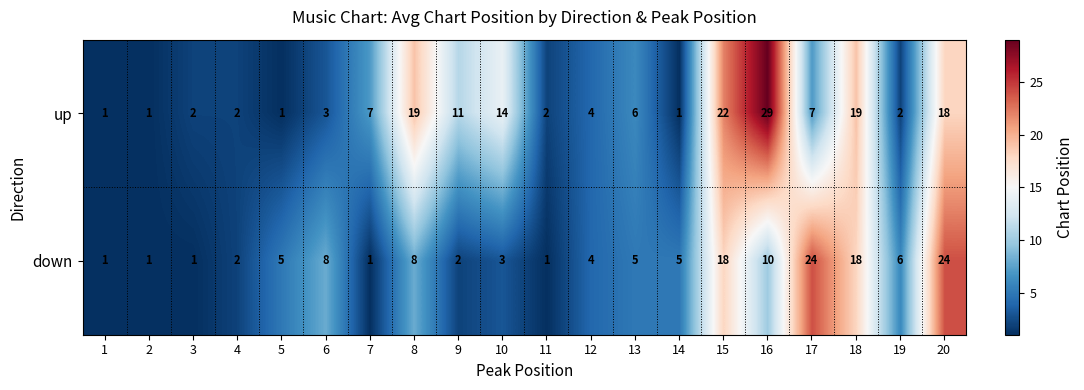

Between 10 and 19, which series saw the biggest shift?

up